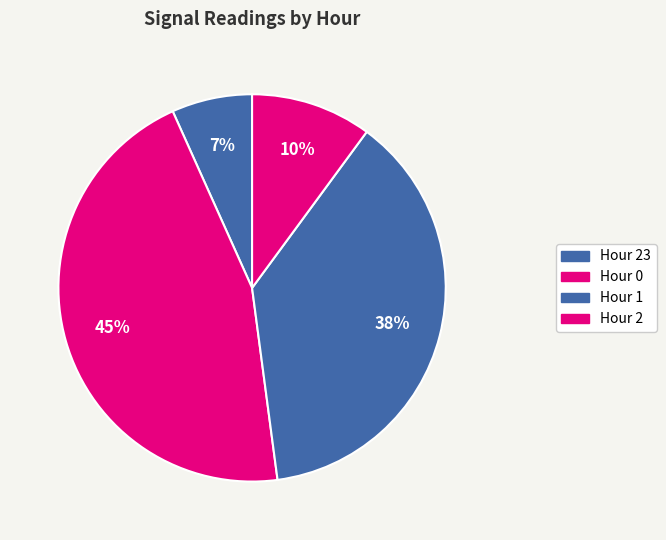

What percentage is the Hour 0 slice, to the nearest percent?

45%